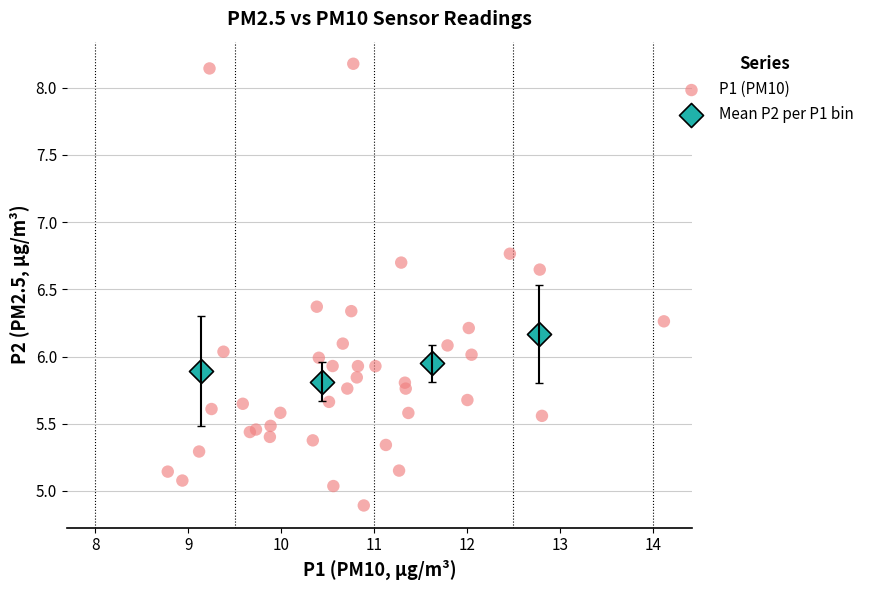

Which series contains the highest Y value?

P1 (PM10)